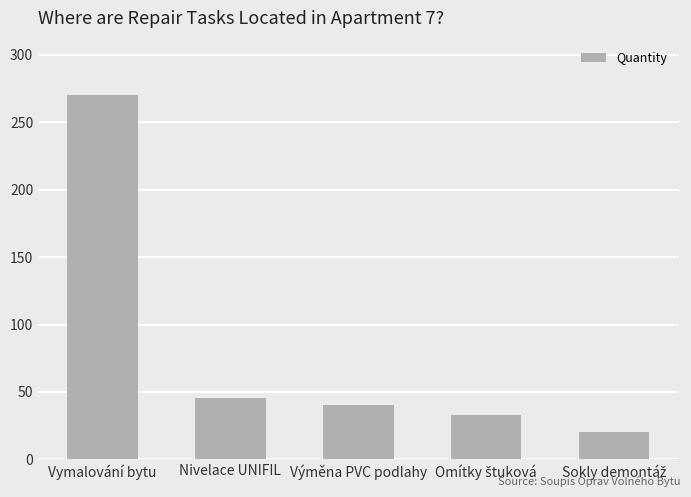

Reading left to right, what are all the values shown in this chart?

270.0	45.6	40.0	33.0	20.0